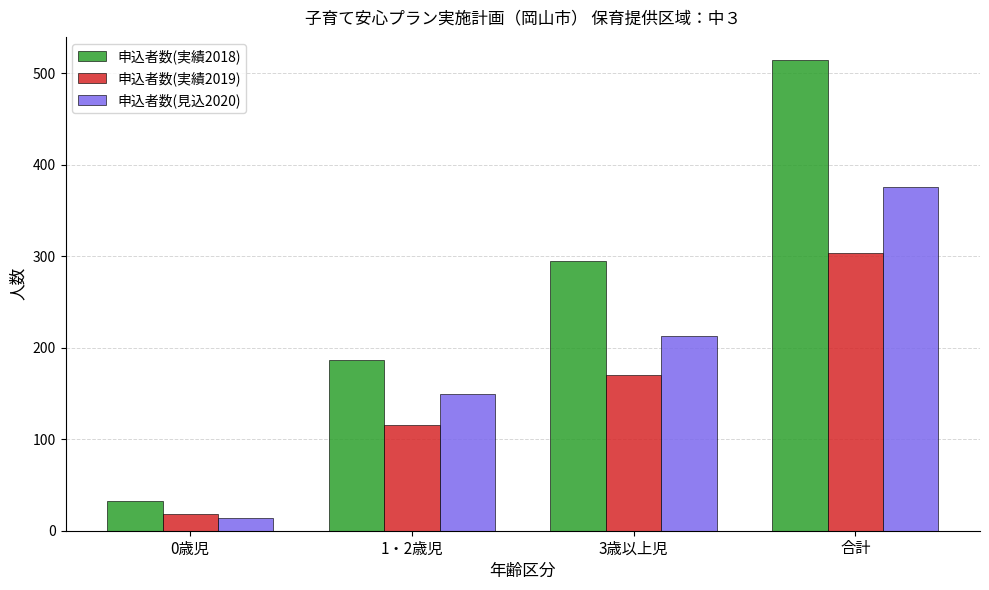

Reading left to right, what are all the values shown in this chart?

申込者数(実績2018): 0歳児=32	1・2歳児=187	3歳以上児=295	合計=514
申込者数(実績2019): 0歳児=18	1・2歳児=115	3歳以上児=170	合計=303
申込者数(見込2020): 0歳児=14	1・2歳児=149	3歳以上児=213	合計=376